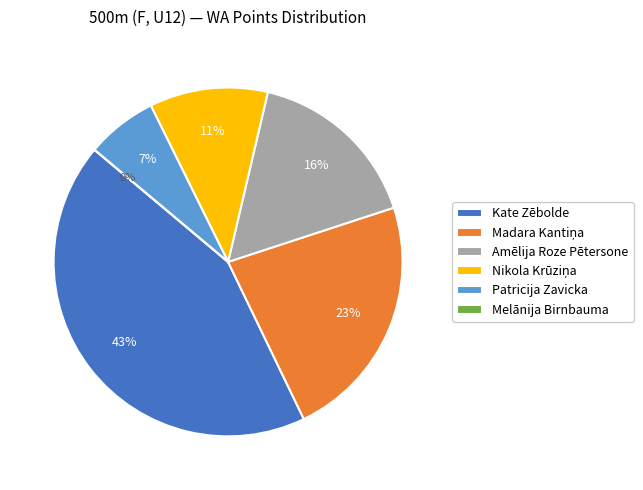

Which has a higher value, Melānija Birnbauma or Nikola Krūziņa?

Nikola Krūziņa